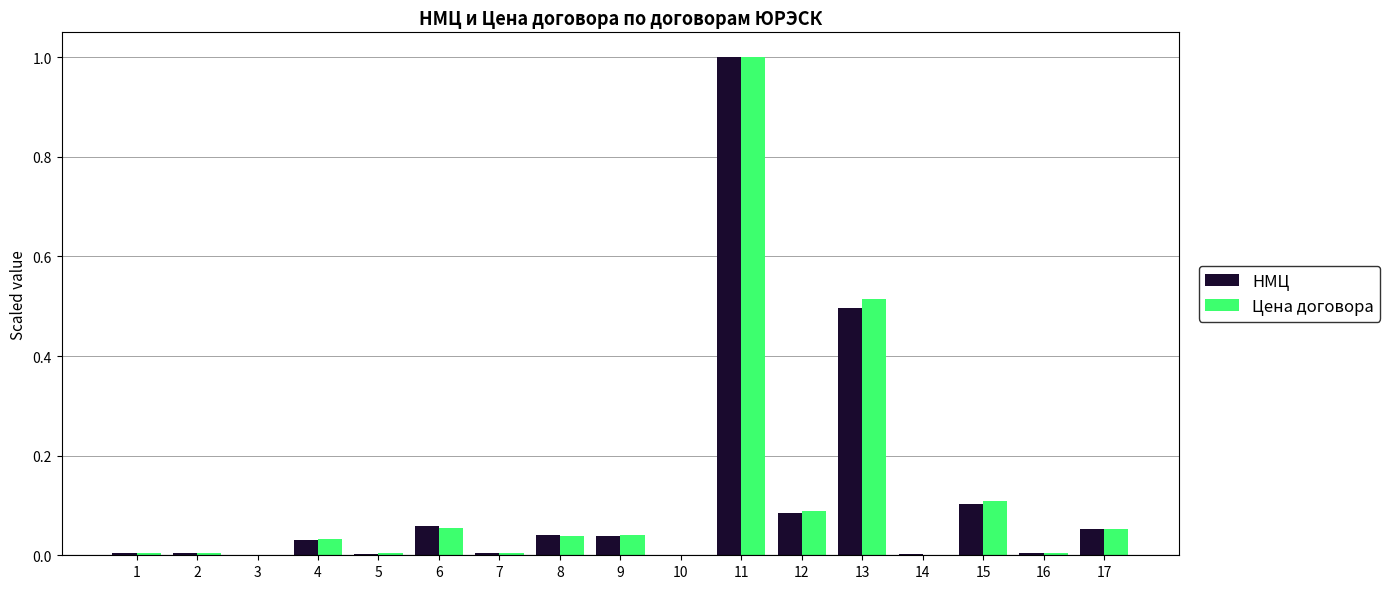

How many series are shown in this chart?

2